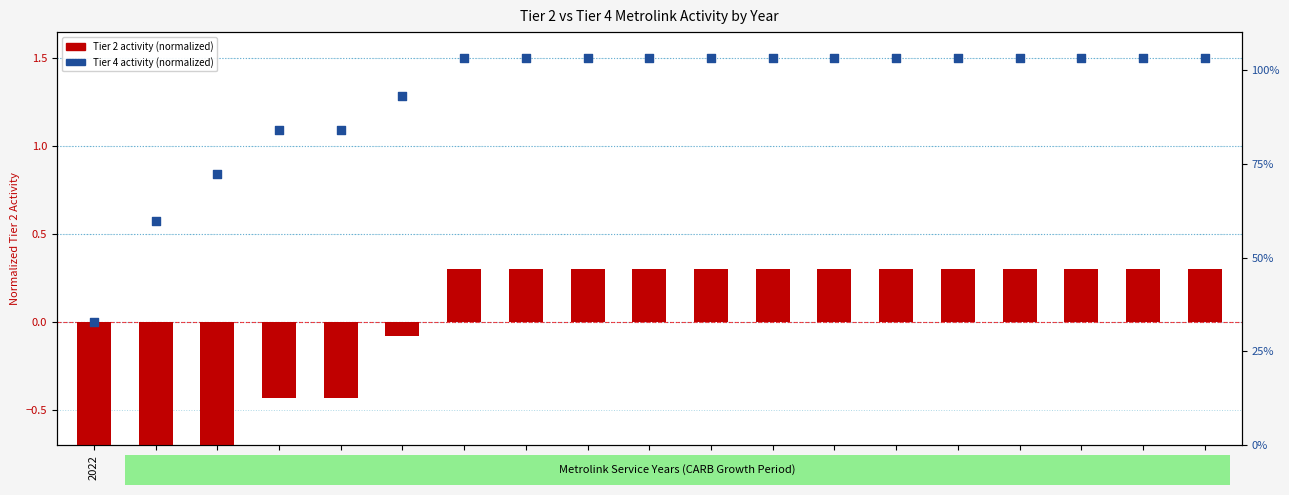

Which series contains the lowest Y value?

Tier 2 Activity (normalized)